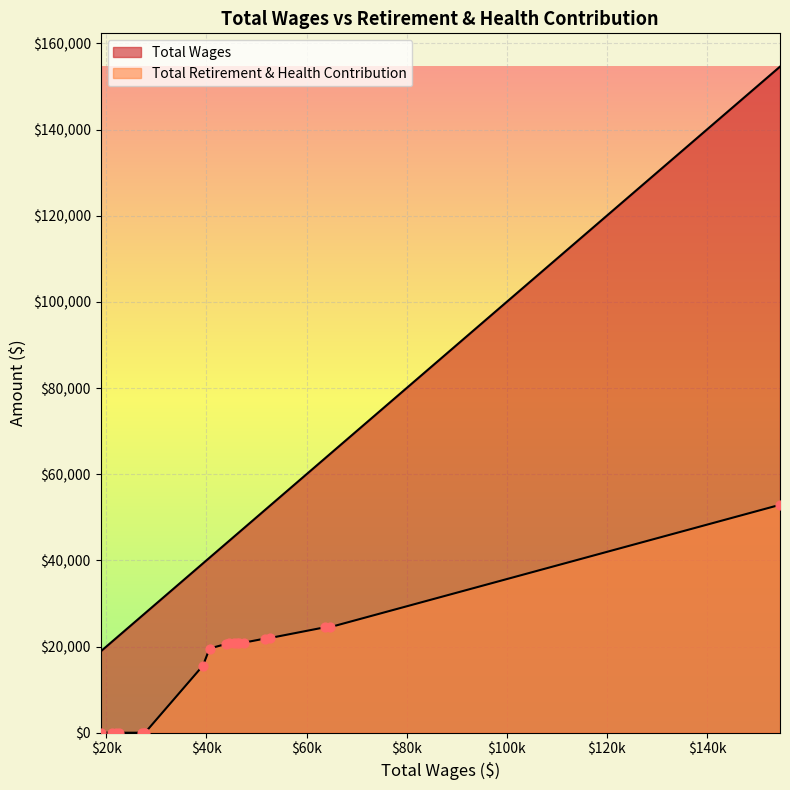

Is the value of Total Retirement & Health Contribution at 5 greater than the value of Total Wages at 11?

No